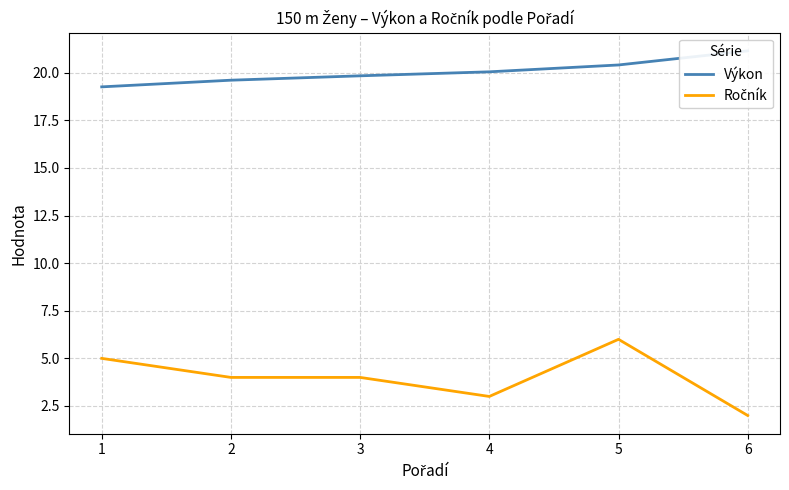

At 5, list the series in order from largest to smallest.

Výkon, Ročník